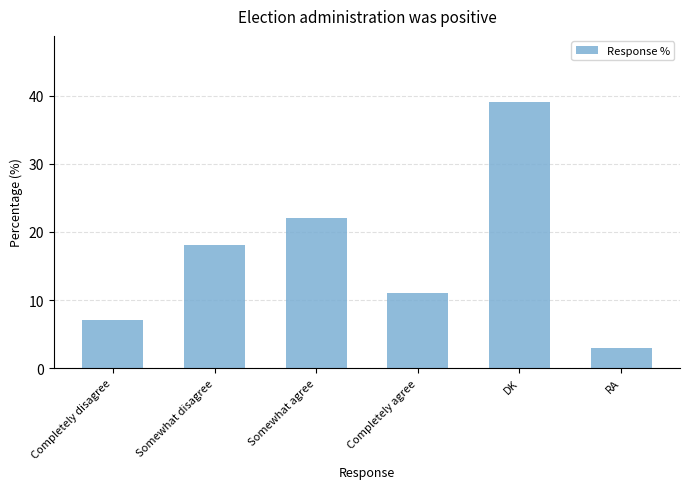

What is the ratio of the value at Somewhat disagree to the value at Somewhat agree?

0.8